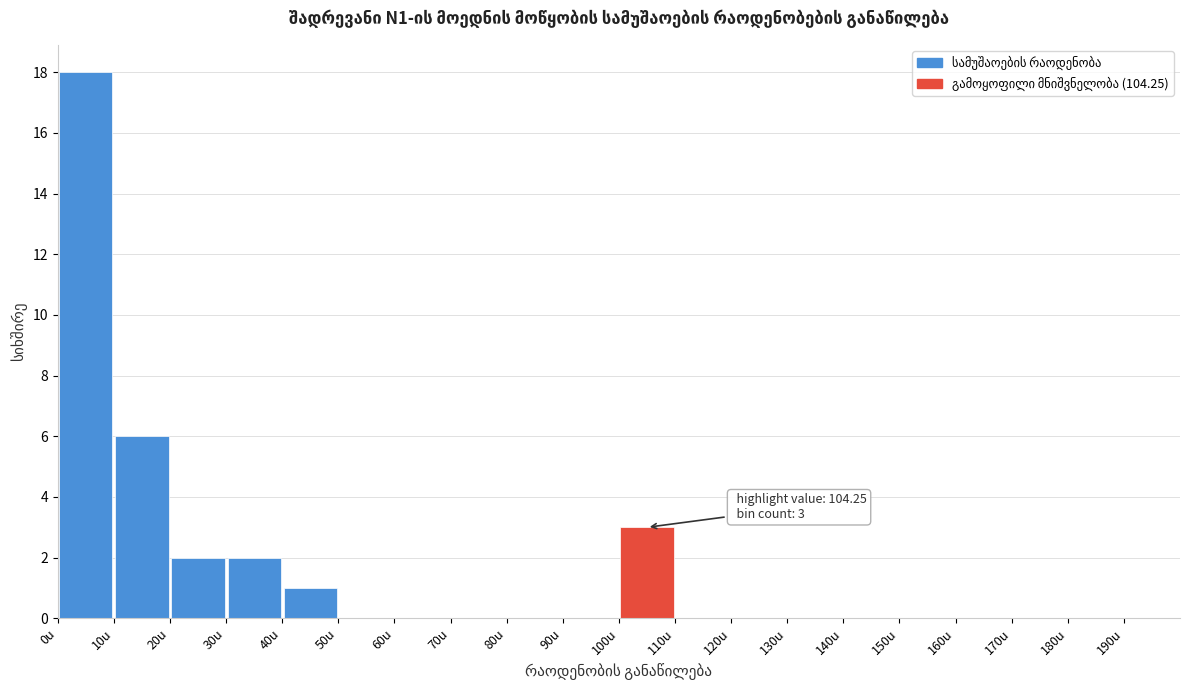

Over which range of the x-axis is the bar tallest?

0 to 10